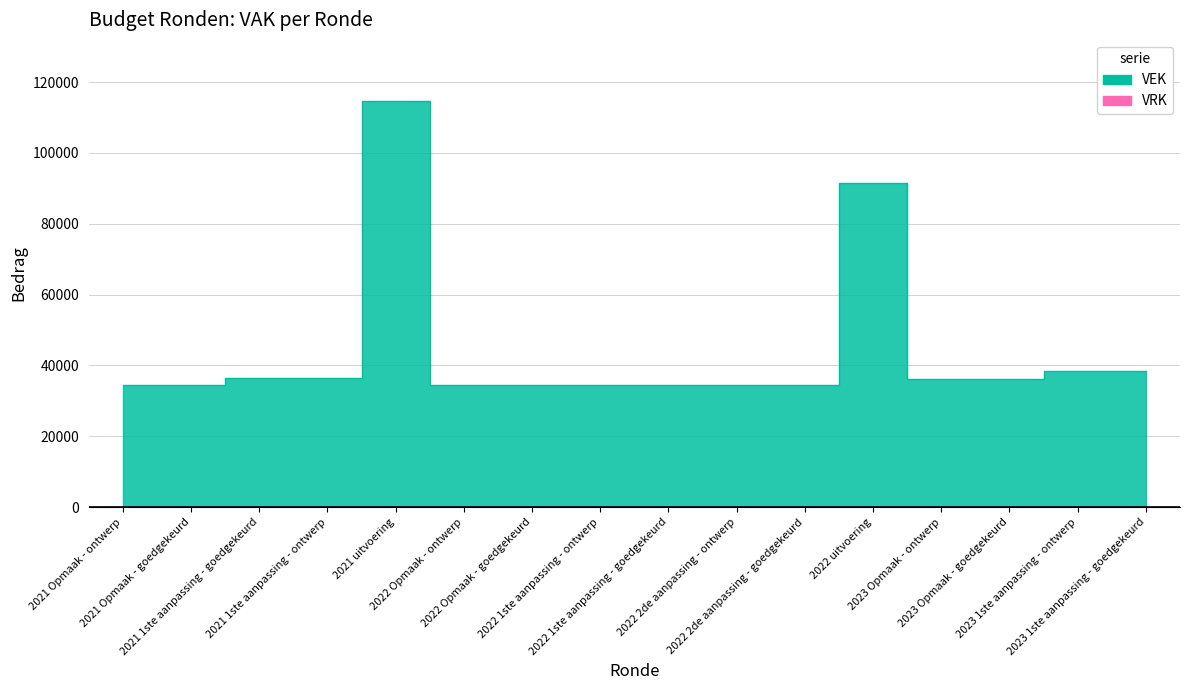

Where is the first local maximum?

2021 uitvoering